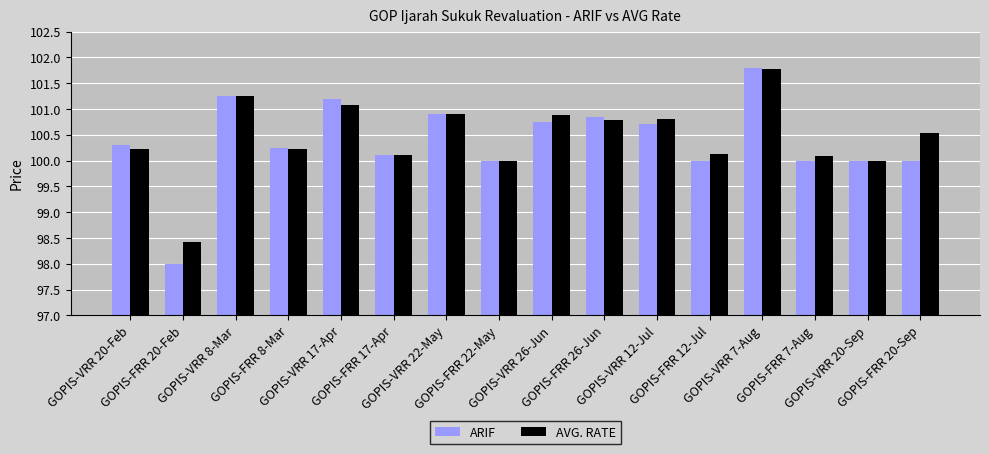

At how many categories does at least one series exceed 99?

15